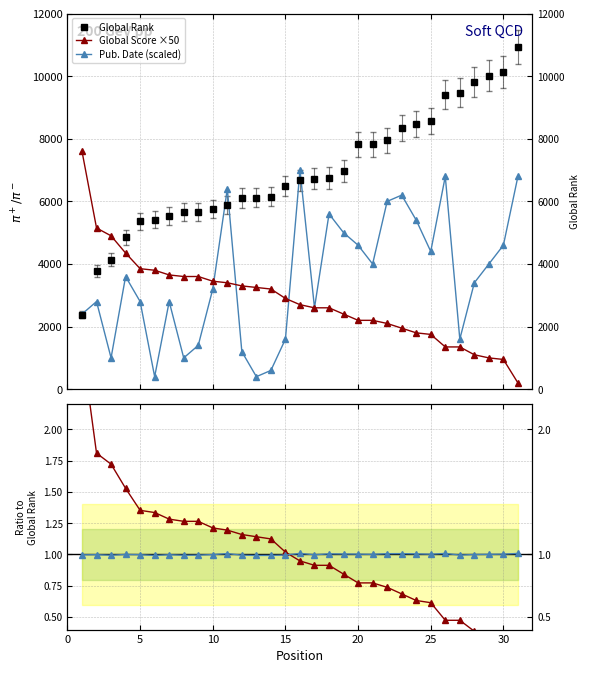

List the series in order of their peak value, lowest first.

PubDate ratio, Score ratio, Pub. Date (scaled), Global Score ×50, Global Rank